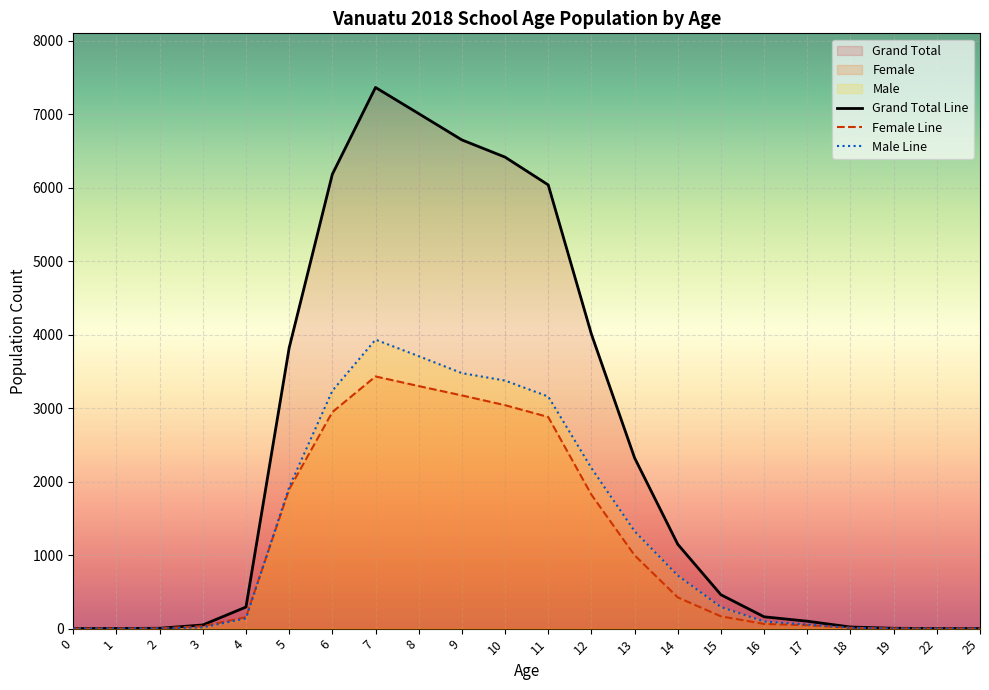

True or false: Female Line and Grand Total Line cross at least once.

False